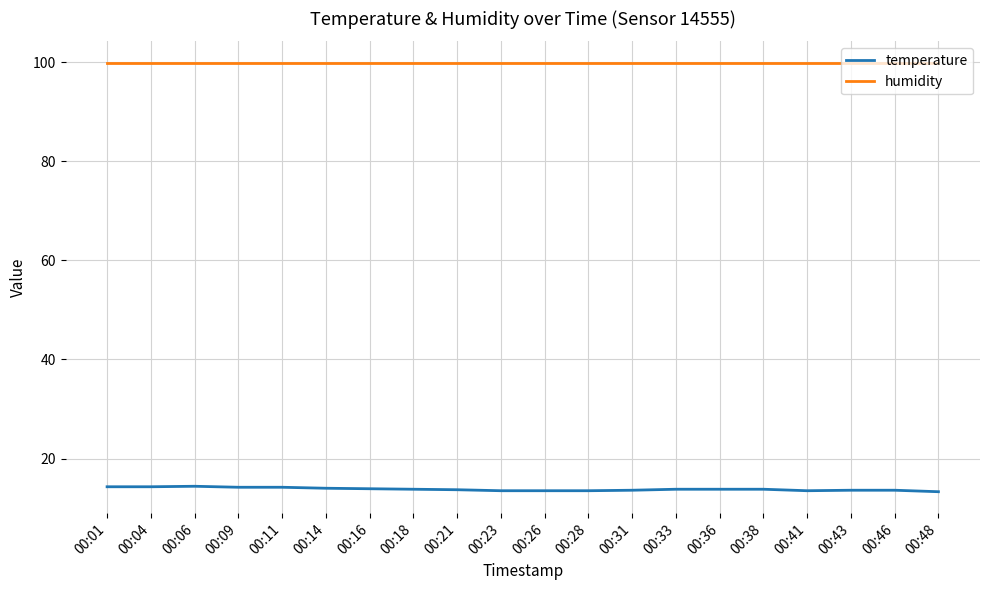

What are all the series names shown in the legend?

temperature, humidity